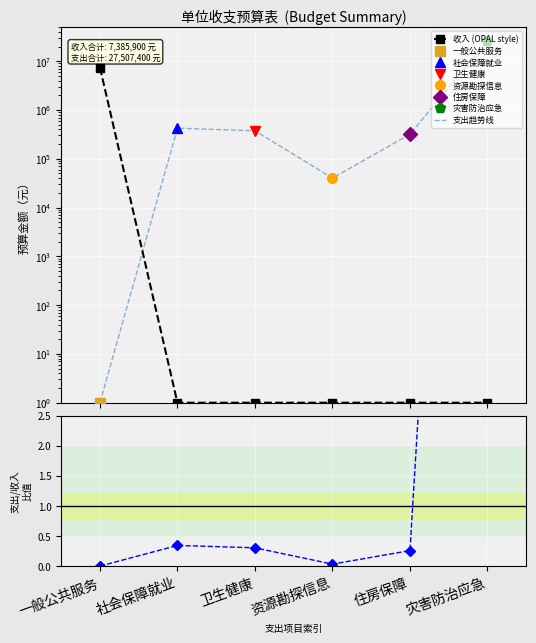

What is the sum of the 支出/收入比值 values at 住房保障 and 灾害防治应急?

21.7